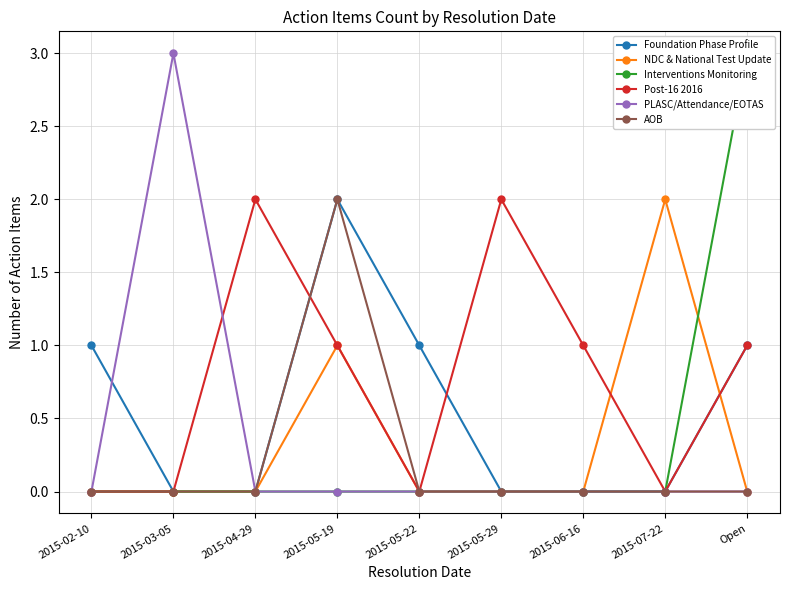

True or false: Post-16 2016 has a value of 1 at 2015-07-22.

False